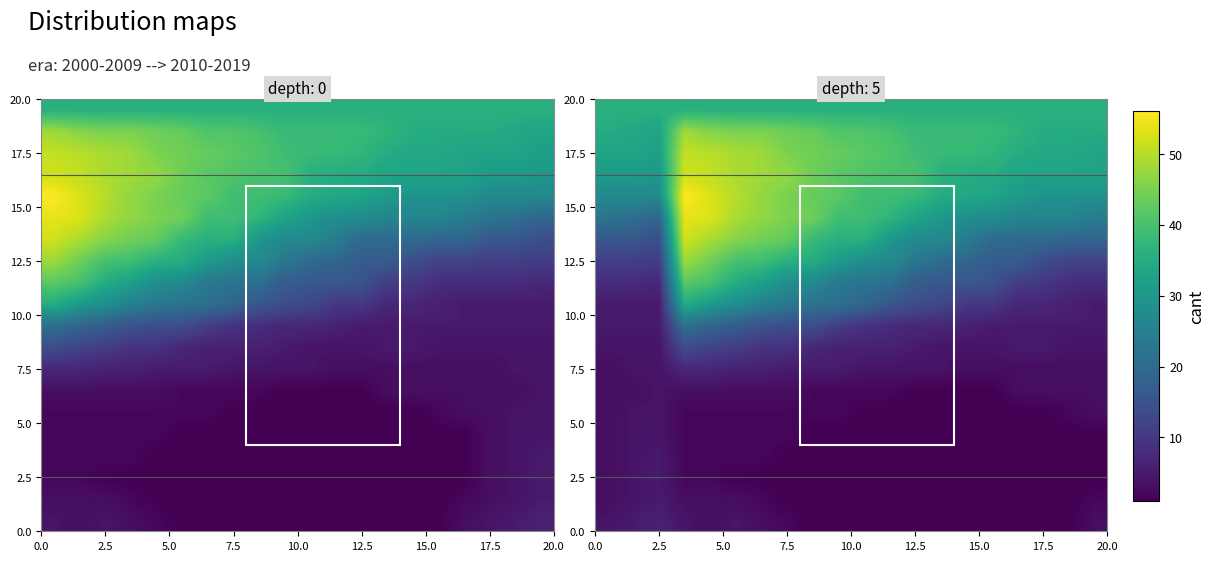

How many data points in 7.5 are less than 4?

7